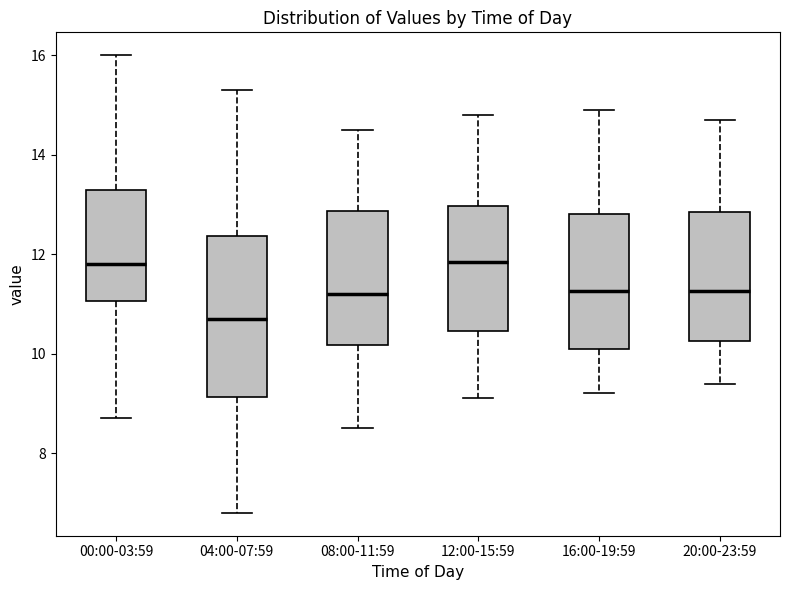

Reading left to right, read every box against the y-axis: the position of its median line, the range the box covers, and the ends of its whiskers. The values are not printed on the chart, so give them approximately, as read against the axis.

00:00-03:59: median 11.8, box 11.0 to 13.4, whiskers 8.8 to 16.0
04:00-07:59: median 10.8, box 9.2 to 12.4, whiskers 6.8 to 15.4
08:00-11:59: median 11.2, box 10.2 to 12.8, whiskers 8.6 to 14.6
12:00-15:59: median 11.8, box 10.4 to 13.0, whiskers 9.2 to 14.8
16:00-19:59: median 11.2, box 10.2 to 12.8, whiskers 9.2 to 15.0
20:00-23:59: median 11.2, box 10.2 to 12.8, whiskers 9.4 to 14.8